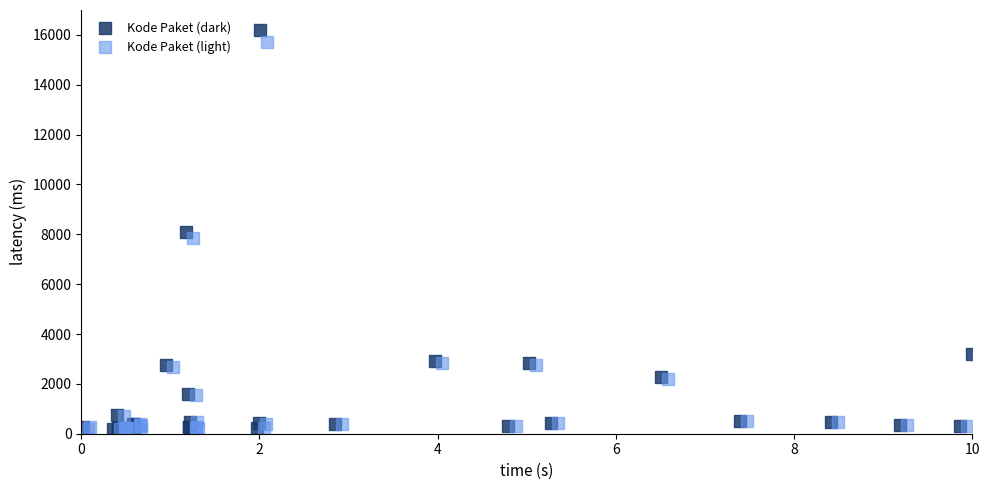

What are all the series names shown in the legend?

Kode Paket (dark), Kode Paket (light)